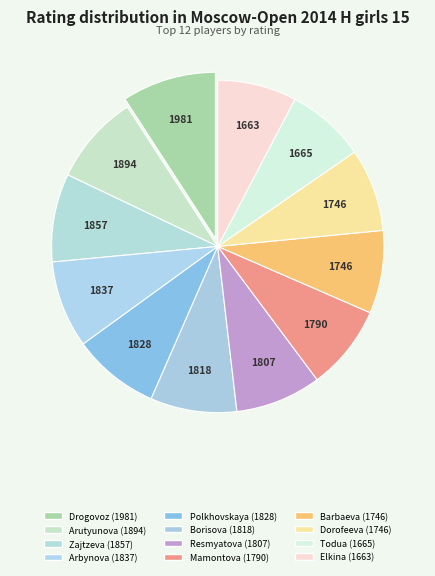

Count the number of slices in the pie.

12